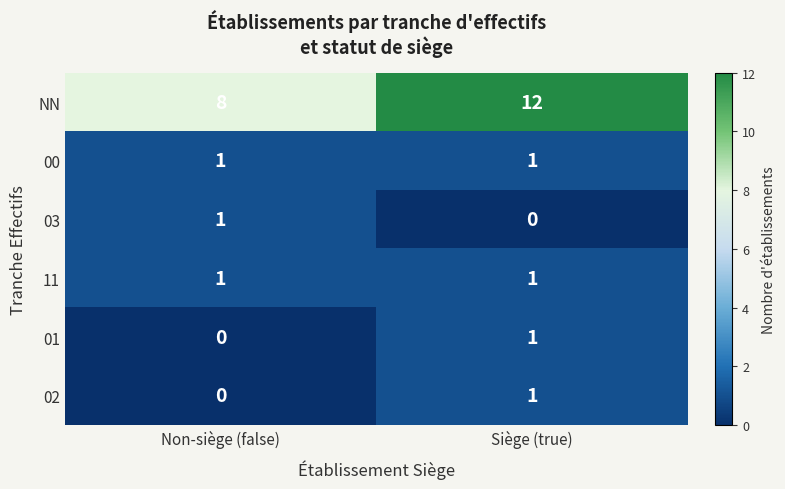

Reading left to right, list all the values displayed in this chart.

NN: Non-siège (false)=8	Siège (true)=12
00: Non-siège (false)=1	Siège (true)=1
03: Non-siège (false)=1	Siège (true)=0
11: Non-siège (false)=1	Siège (true)=1
01: Non-siège (false)=0	Siège (true)=1
02: Non-siège (false)=0	Siège (true)=1